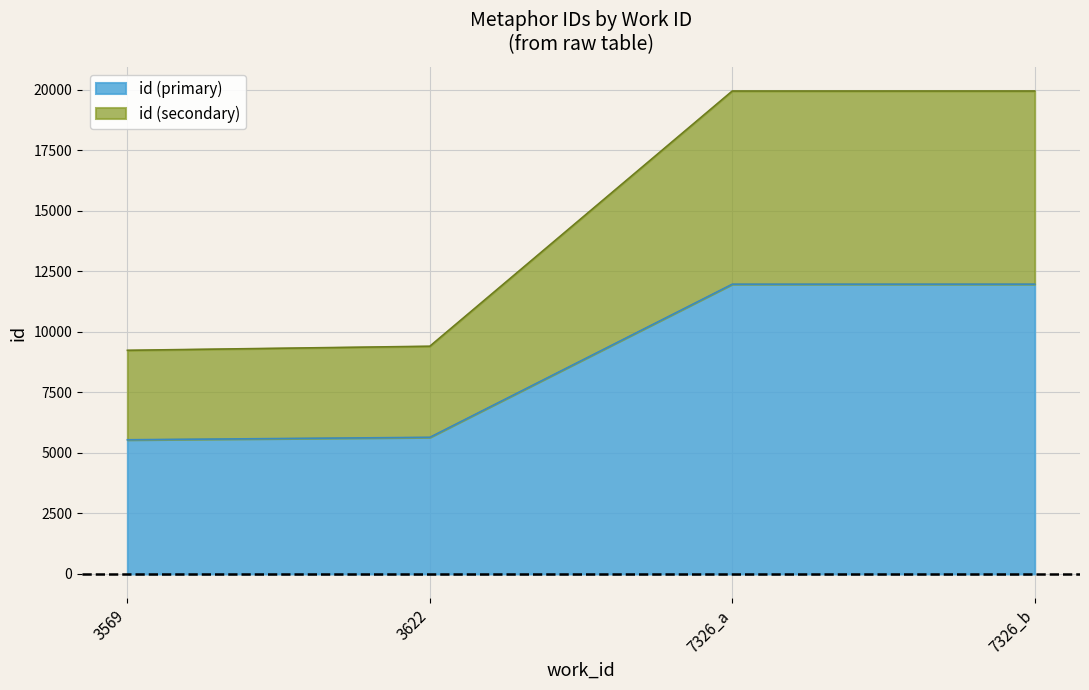

At which label is id (primary) closest to 8759?

3622